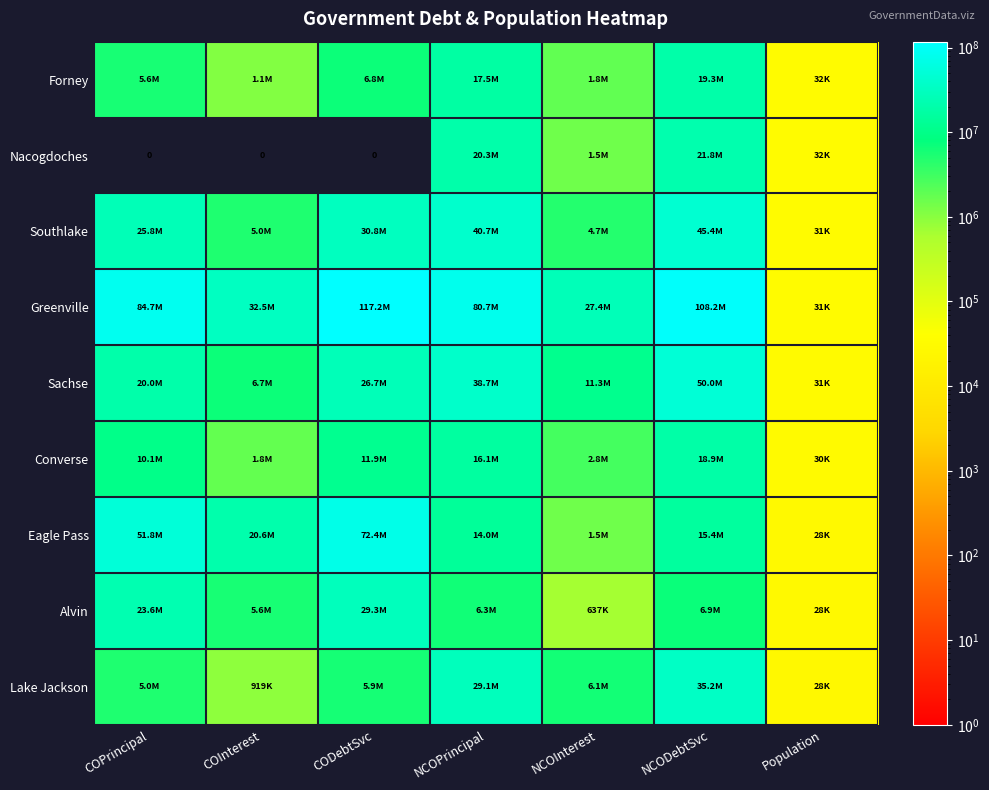

What is the greatest value displayed?

117242626.3